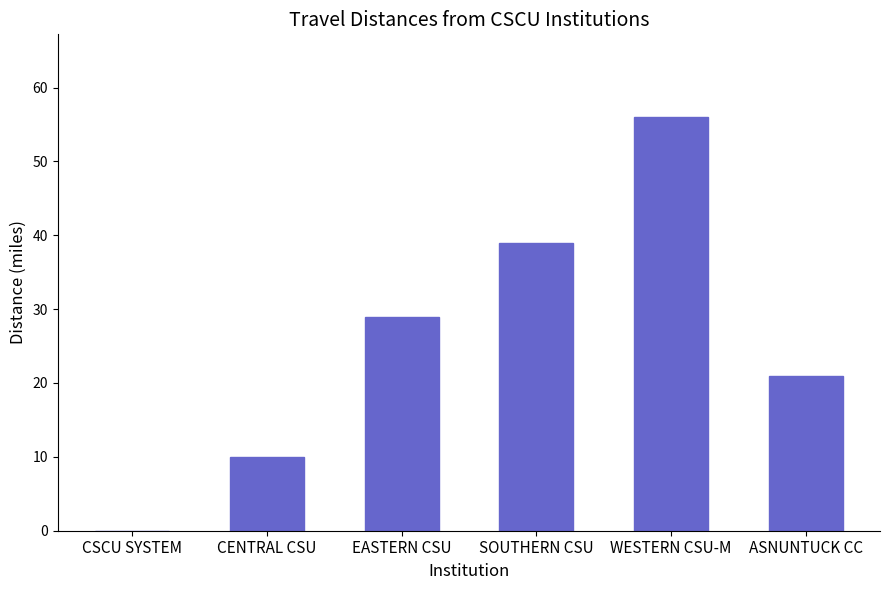

Is it true that the value at CENTRAL CSU is 10?

True